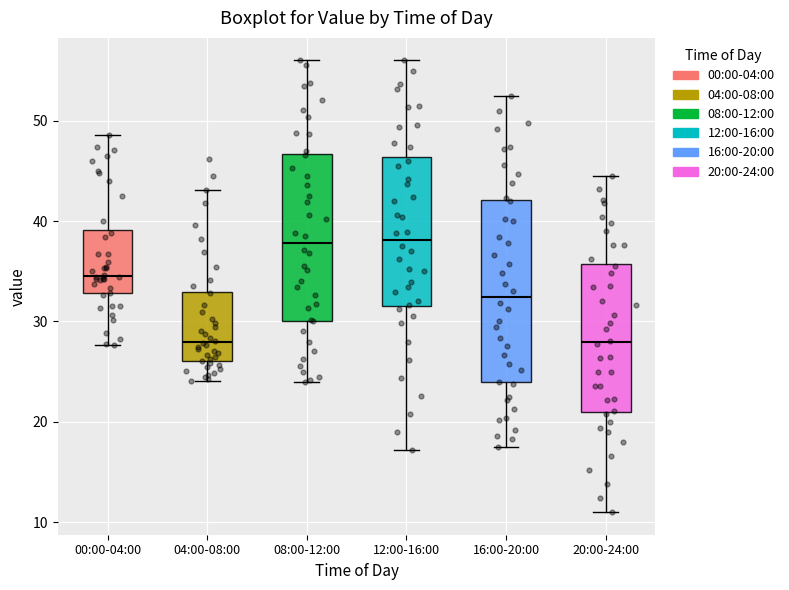

Where does the upper whisker of the box for 16:00-20:00 end on the y-axis? The values are not printed on the chart, so give them approximately, as read against the axis.

53